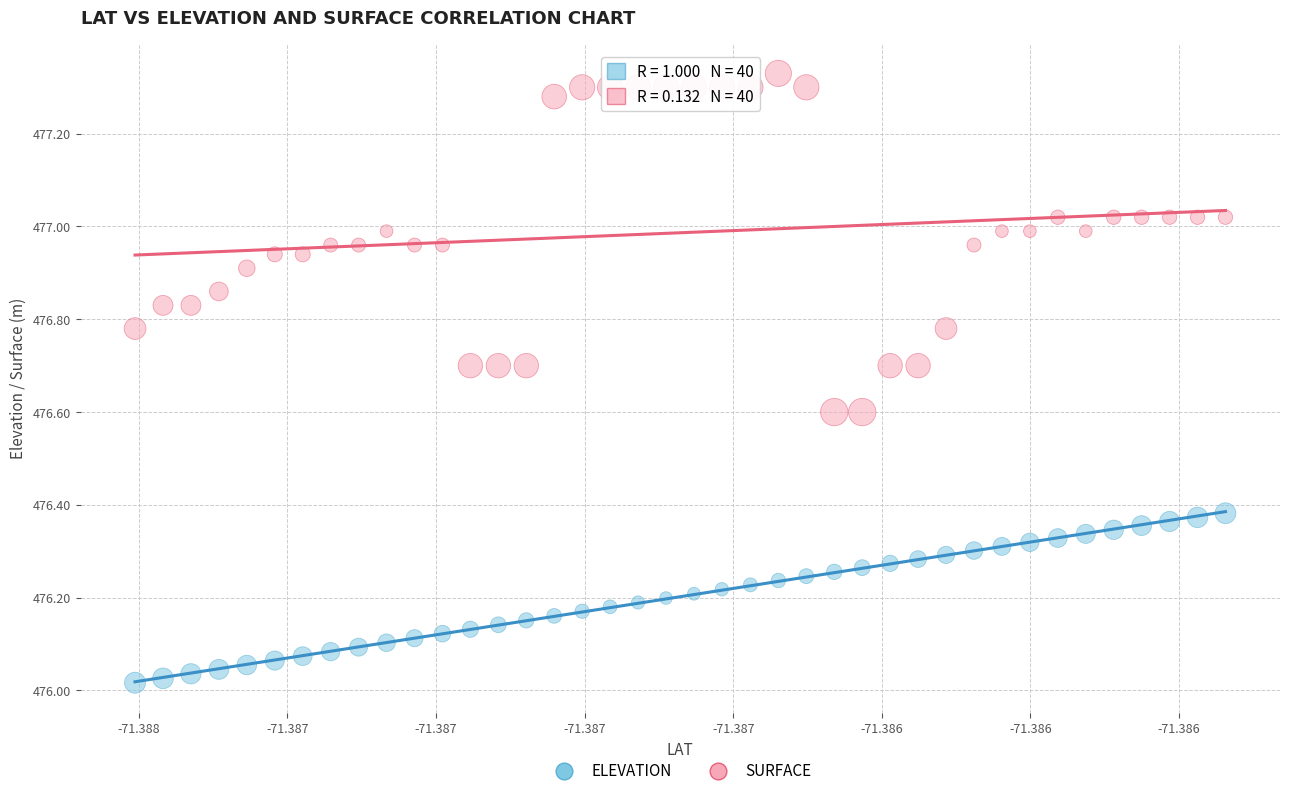

Which series contains the highest Y value?

SURFACE